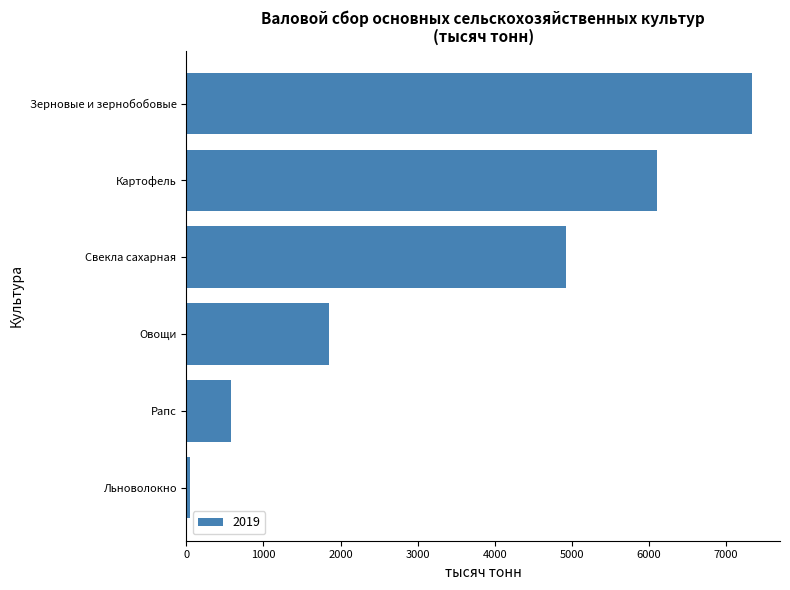

Count the number of categories in the chart.

6